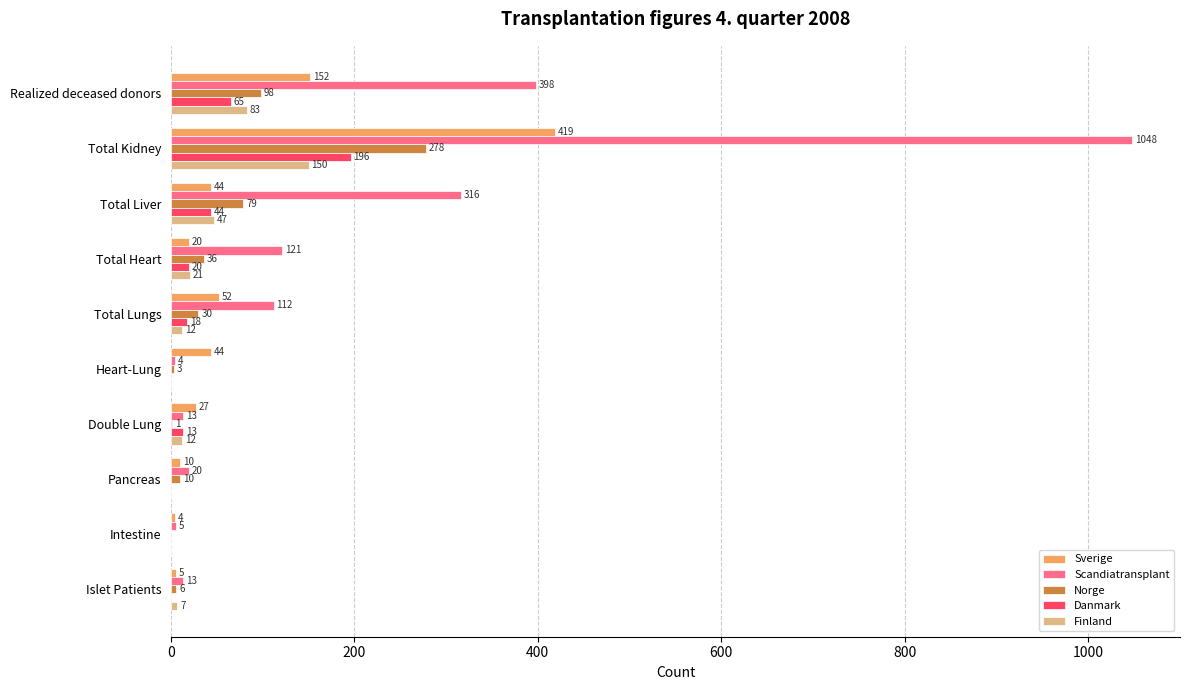

How many positive values does the Finland series have?

7